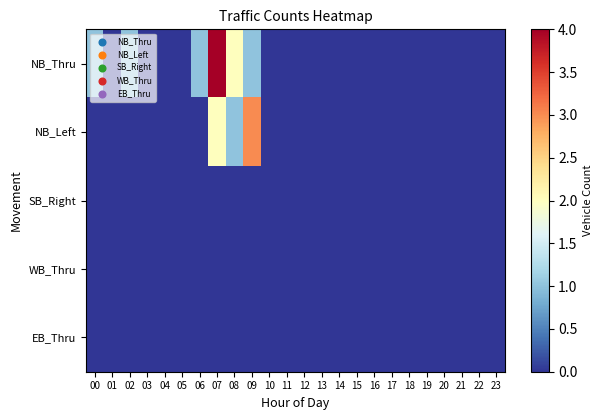

What is the greatest value displayed?

4